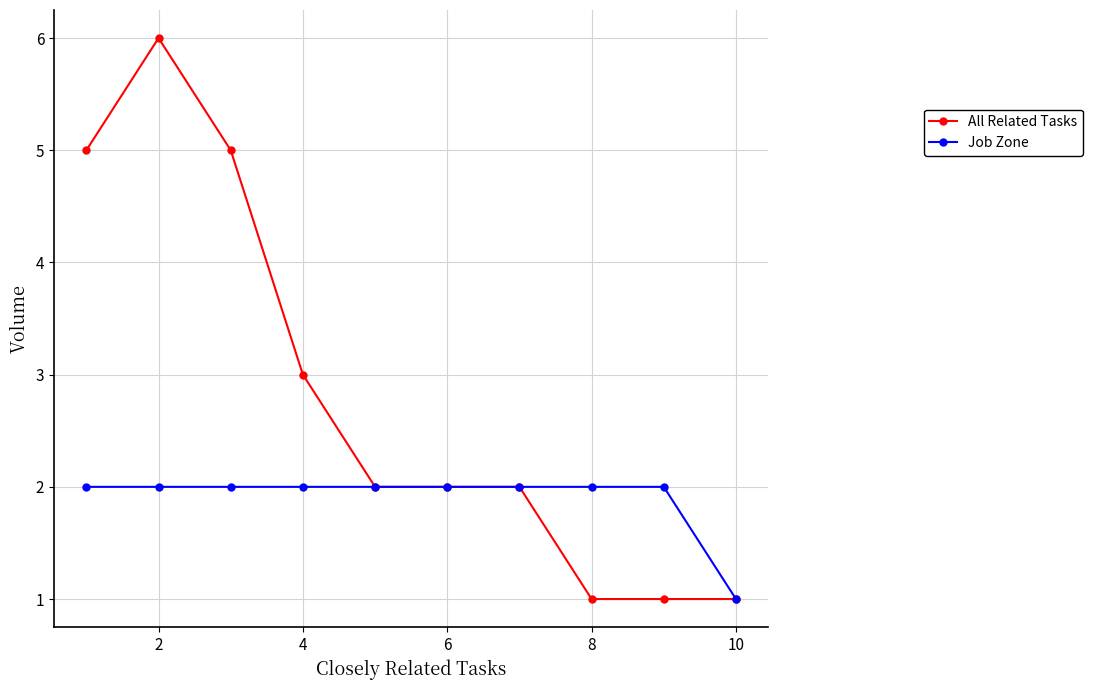

What is the greatest value displayed?

6